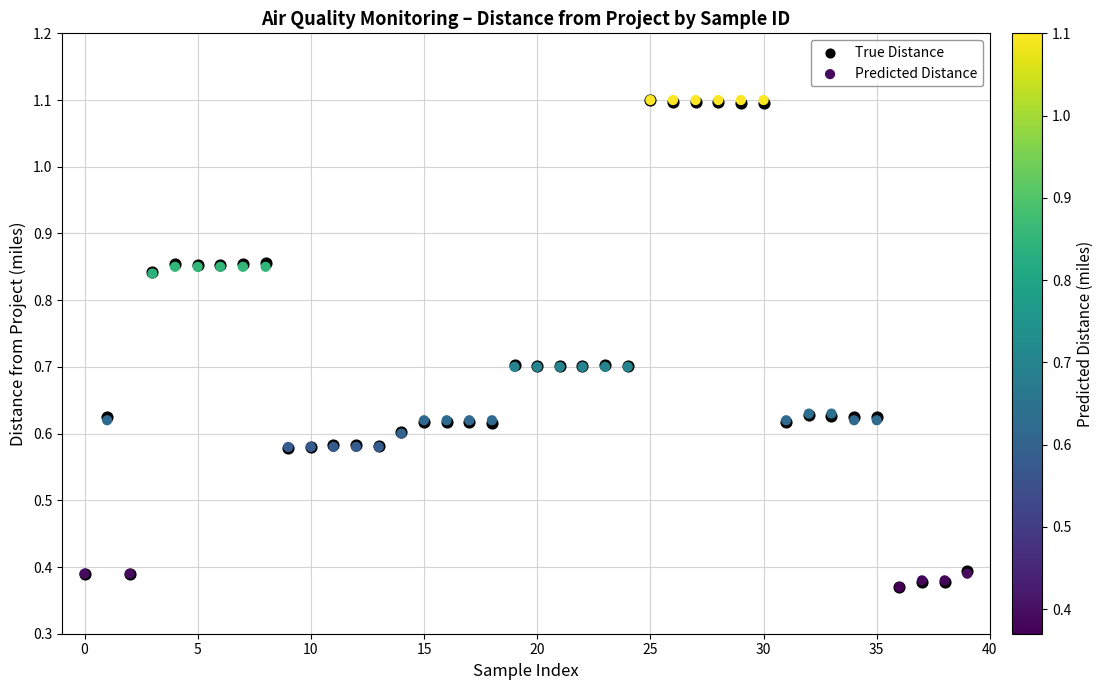

What are all the series names shown in the legend?

True Distance, Predicted Distance